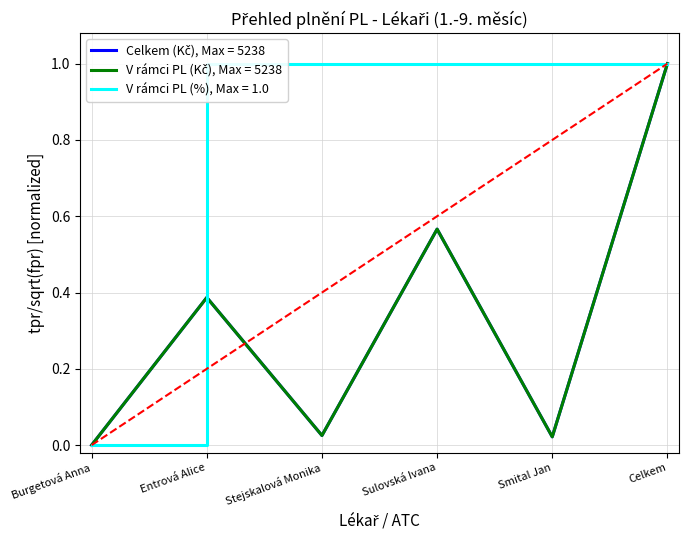

In Celkem (Kč), how many points are higher than both neighbors (excluding endpoints)?

2